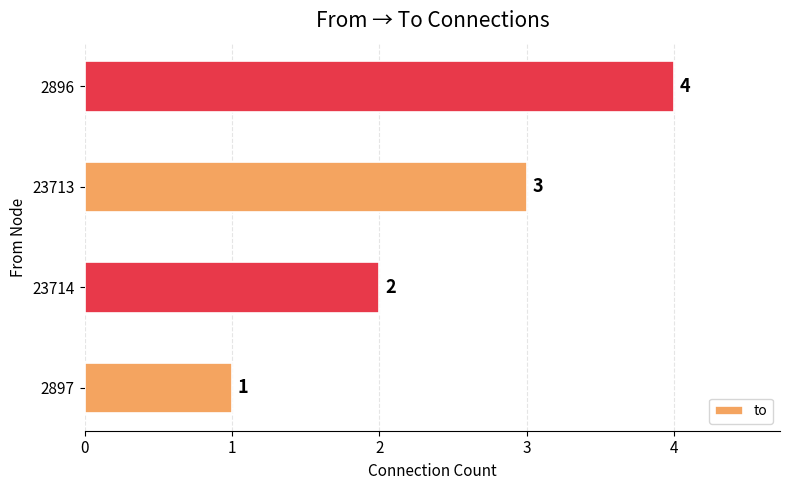

What is the ratio of the value at 2896 to the value at 23713?

1.3